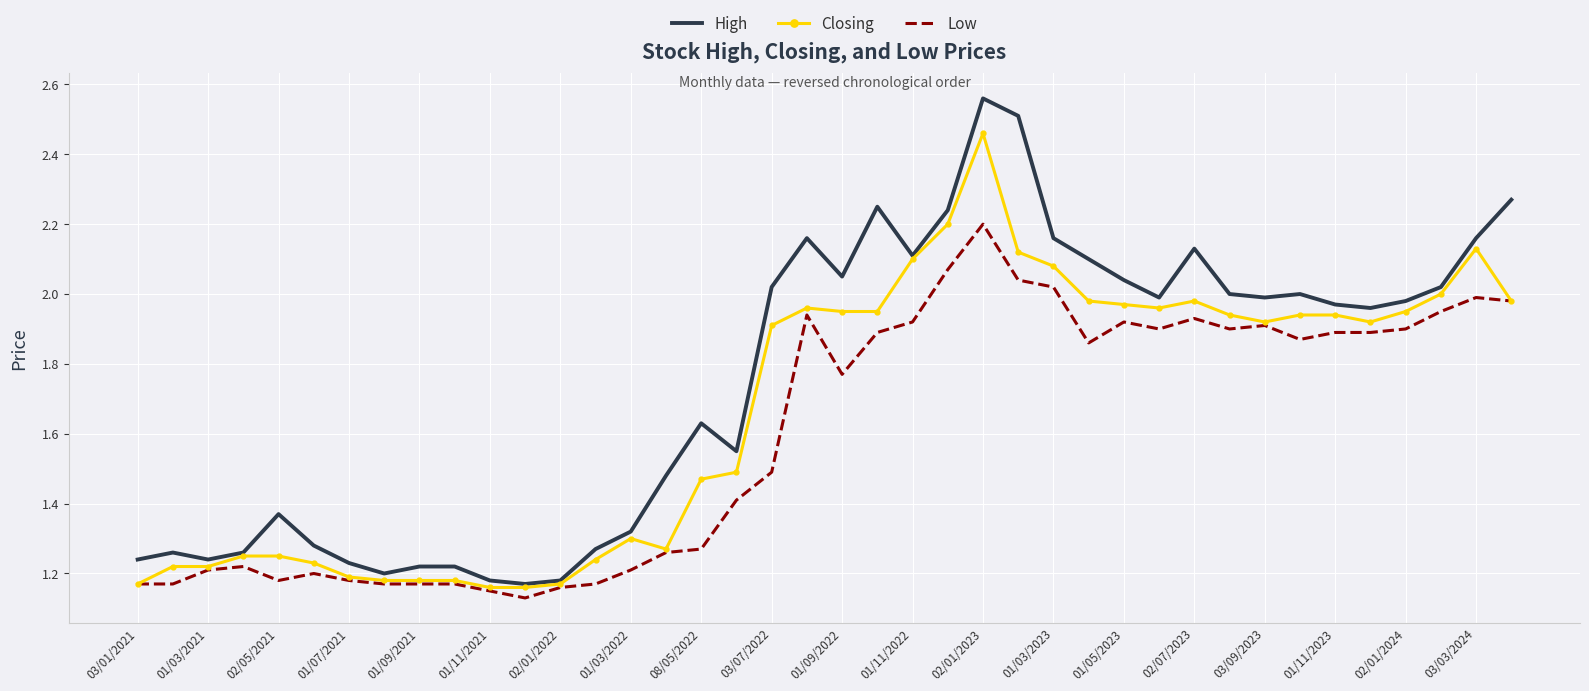

List the series in order of their peak value, highest first.

High, Closing, Low